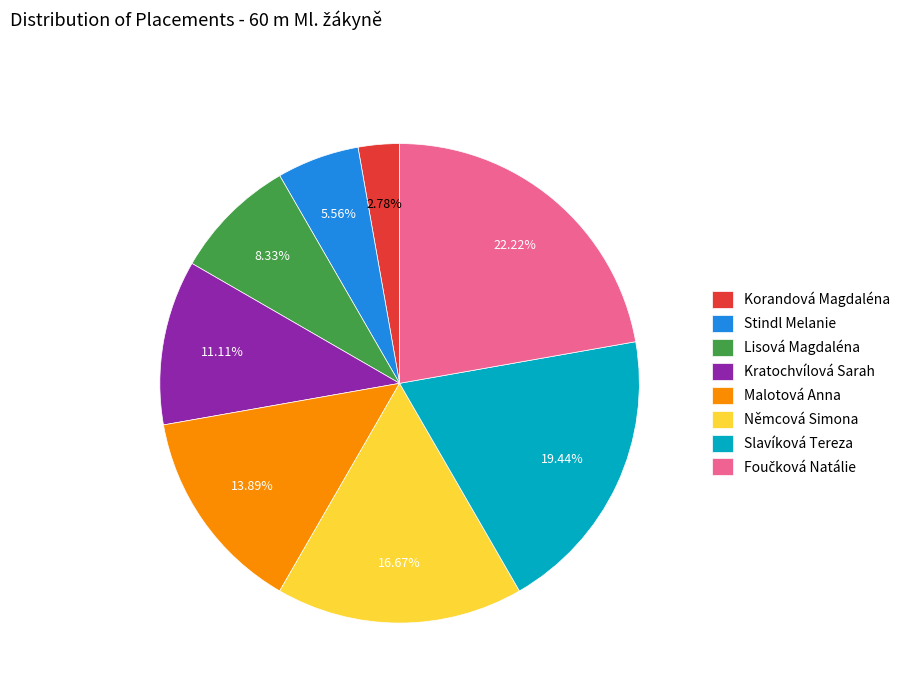

To the nearest percent, what percentage of the pie is Malotová Anna?

14%